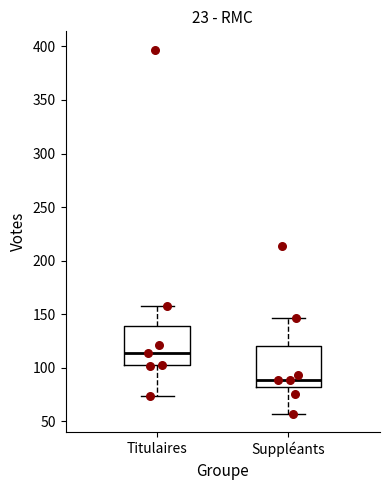

Reading left to right, read every box against the y-axis: the position of its median line, the range the box covers, and the ends of its whiskers. The values are not printed on the chart, so give them approximately, as read against the axis.

Titulaires: median 115, box 105 to 140, whiskers 75 to 160
Suppléants: median 90, box 85 to 120, whiskers 55 to 145